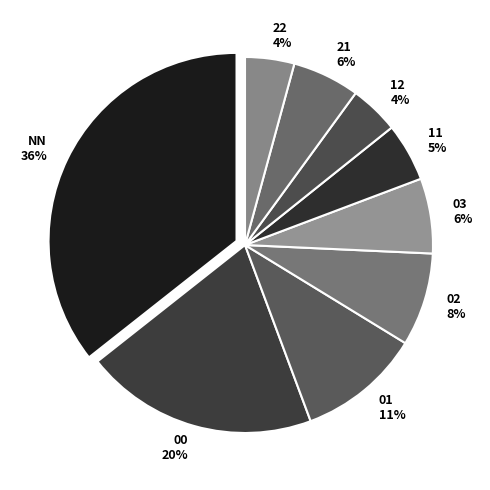

What percentage is the 03 slice, to the nearest percent?

6%